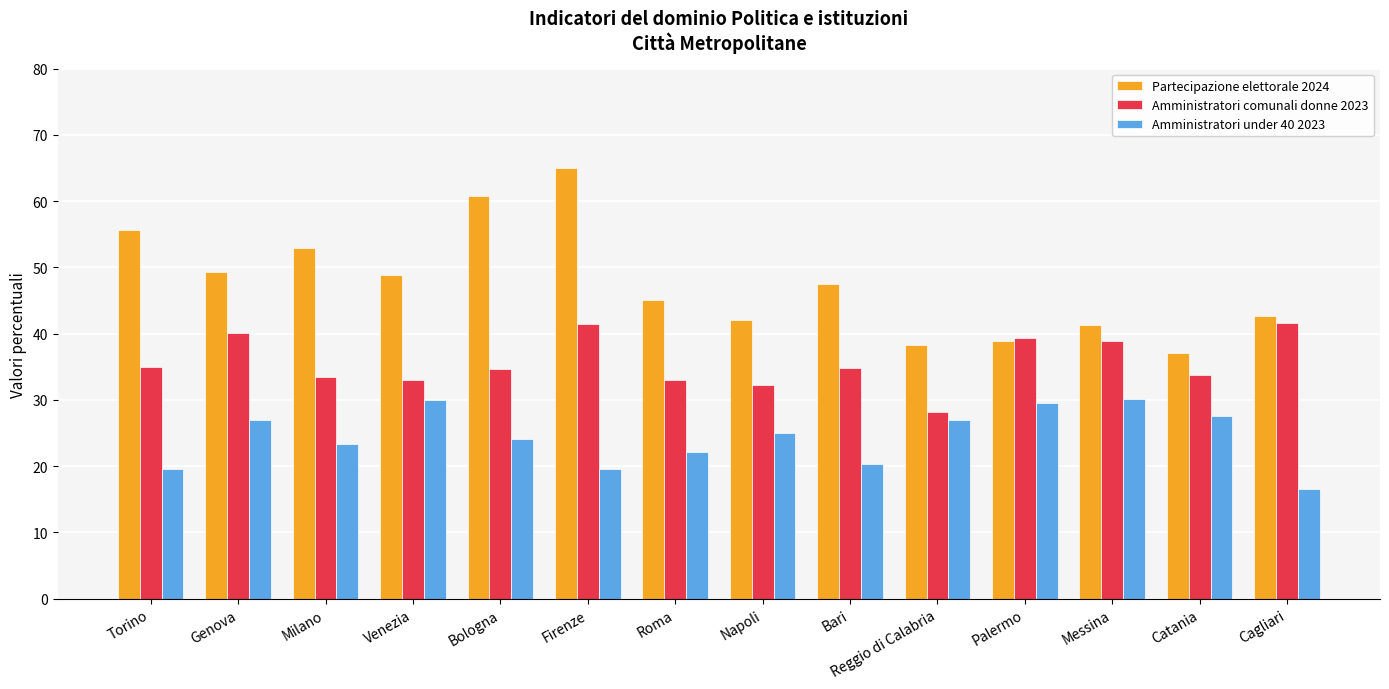

What is the maximum value for Partecipazione elettorale 2024?

65.1